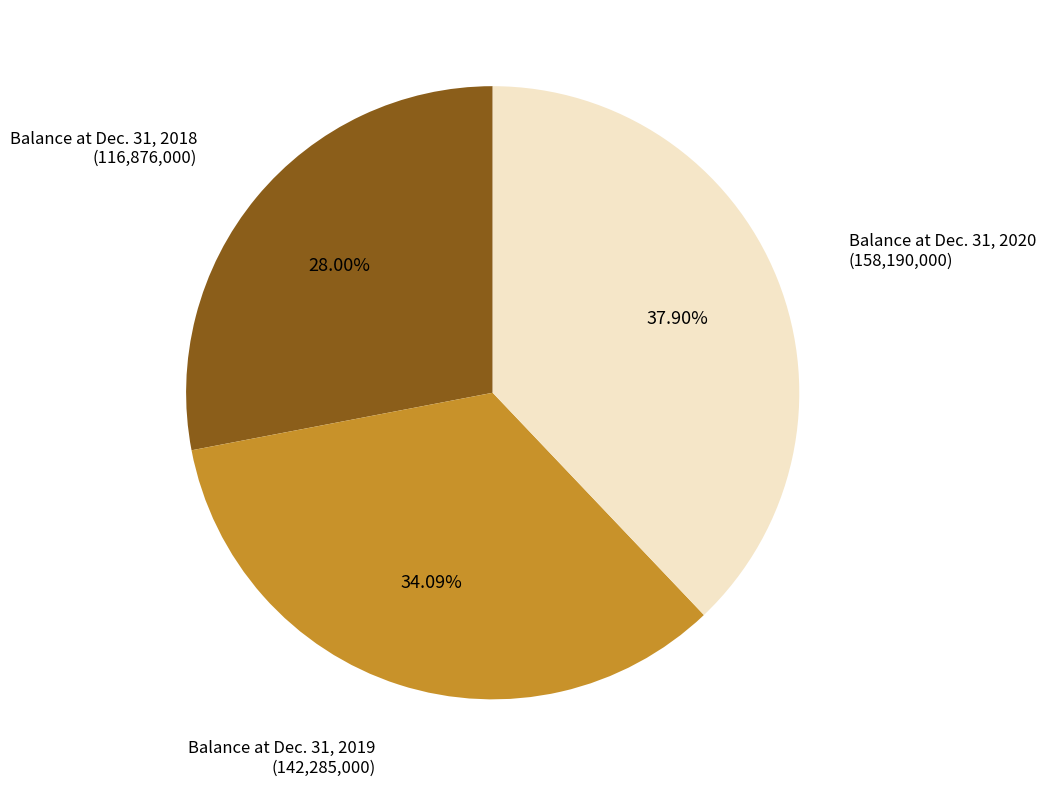

To the nearest percent, what percentage of the pie is Balance at Dec. 31, 2019?

34%